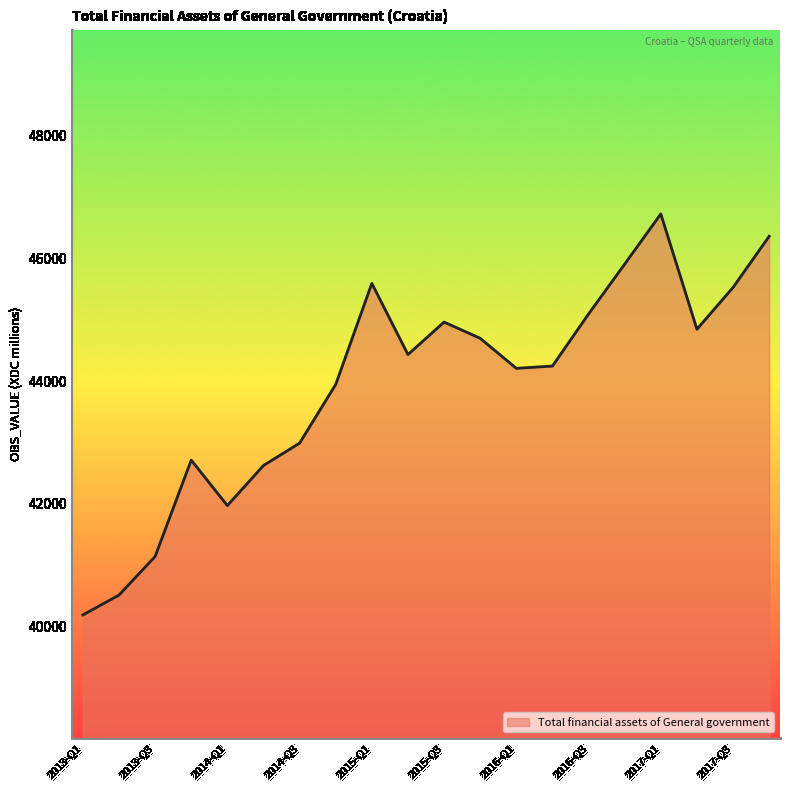

What is the difference between the second highest and minimum values?

6164.9